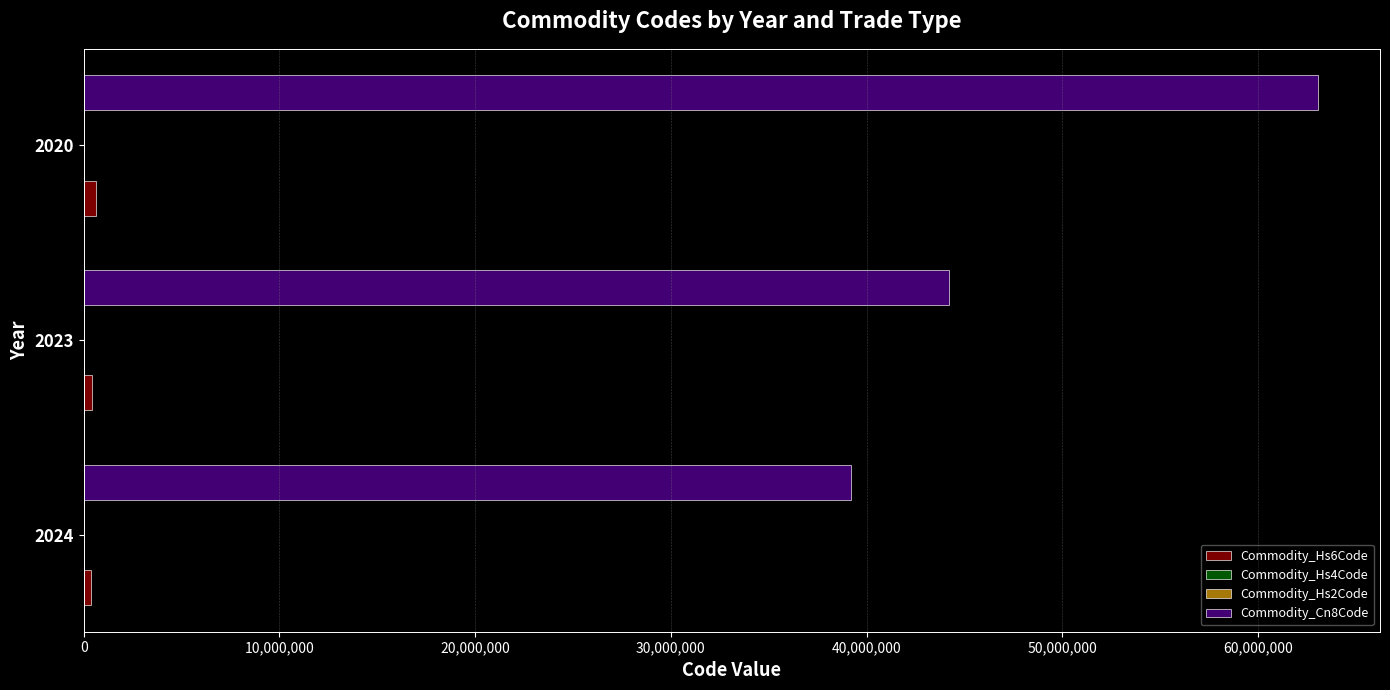

Which series has the largest total across all categories?

Commodity_Cn8Code